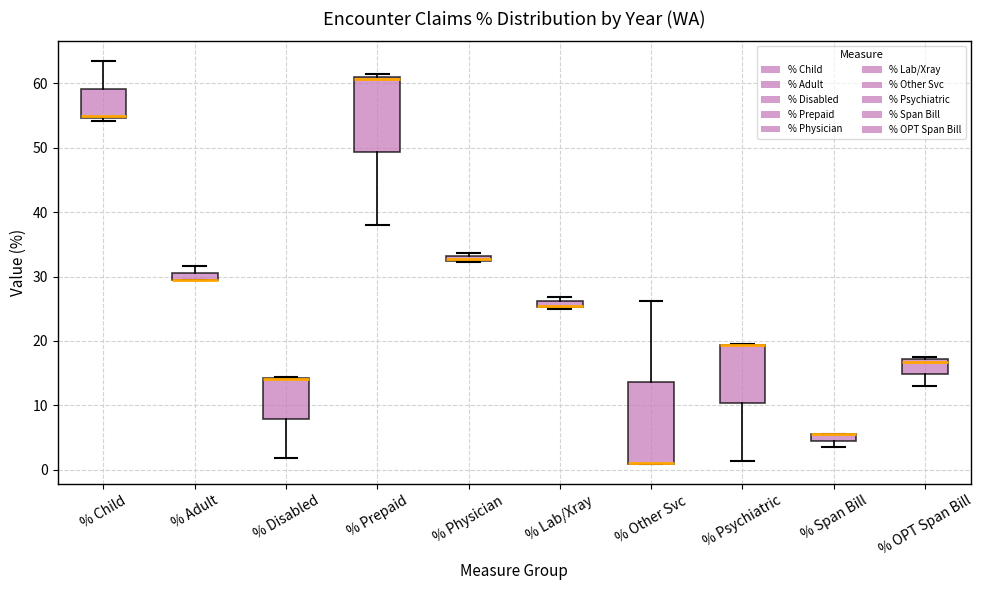

Where is the upper edge of the box for % Physician on the y-axis? The values are not printed on the chart, so give them approximately, as read against the axis.

33